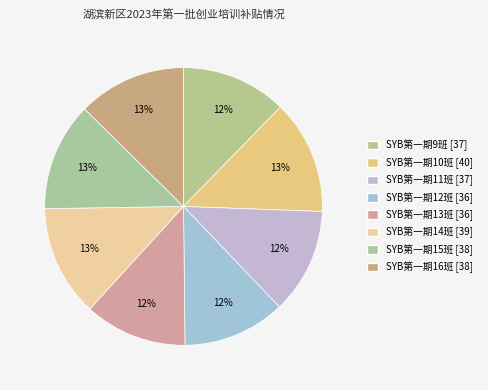

Between SYB第一期12班 and SYB第一期15班, which is larger?

SYB第一期15班